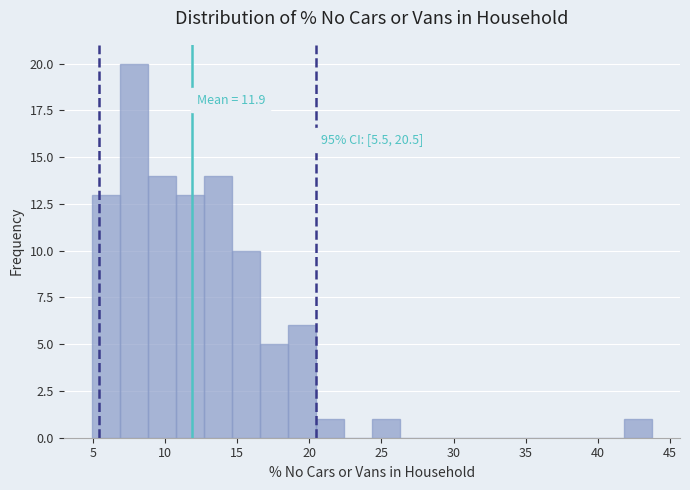

Read against the x-axis, roughly where is the centre of the tallest bar?

8.0